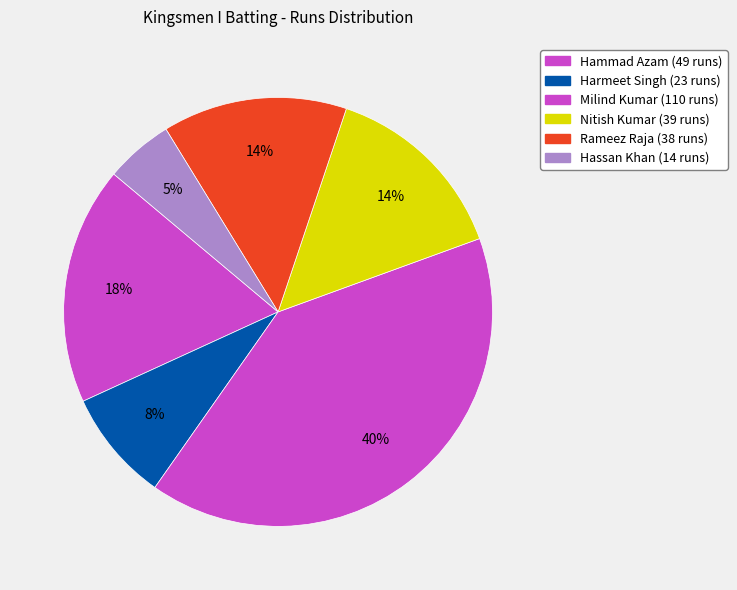

To the nearest percent, what is the difference between the Nitish Kumar and Hammad Azam slice percentages?

4%